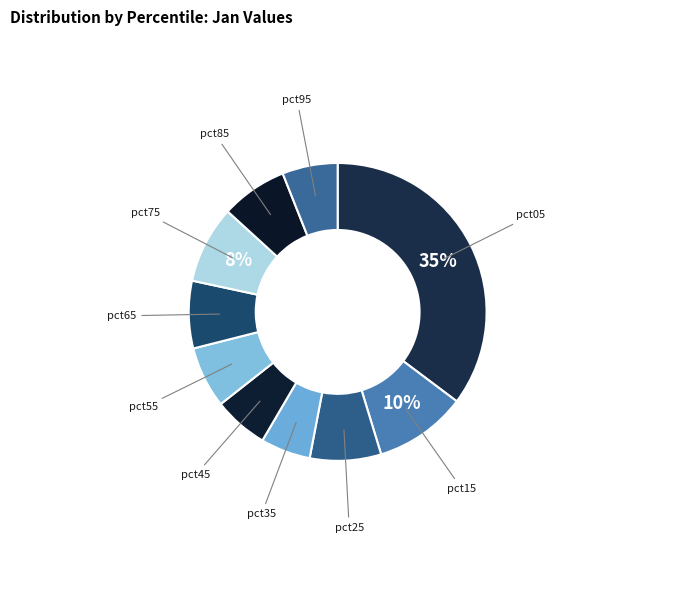

Which has a higher value, pct55 or pct25?

pct25